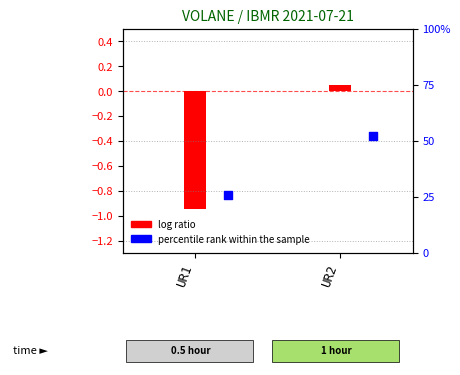

What is the total value across all series at UR2?

-0.3